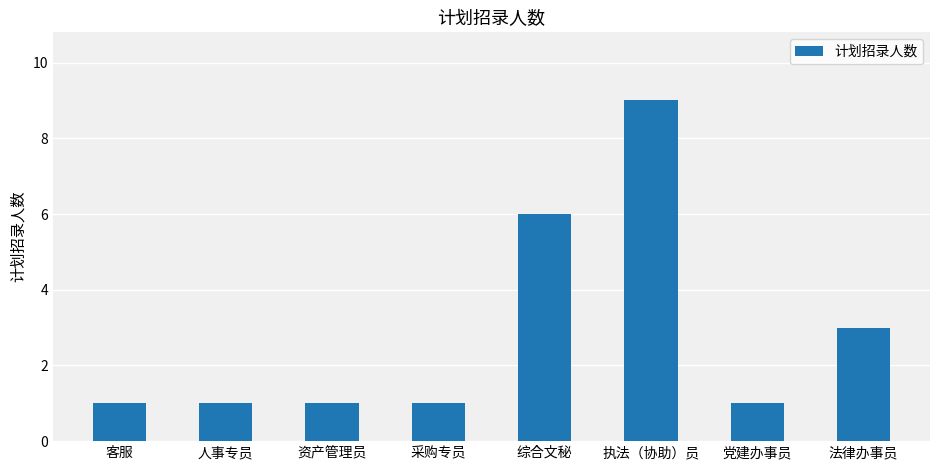

What is the value of the 7th bar from the left?

1